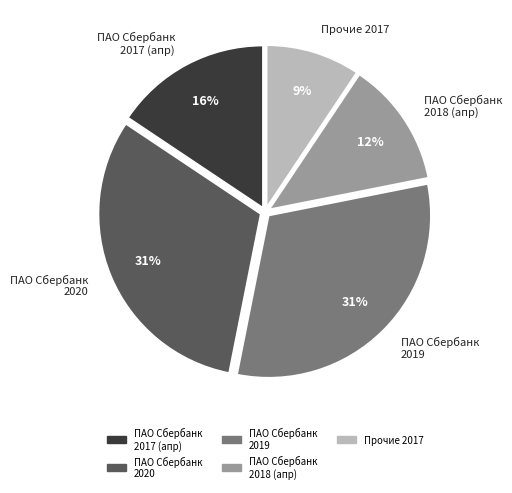

To the nearest percent, what is the average slice percentage?

20%